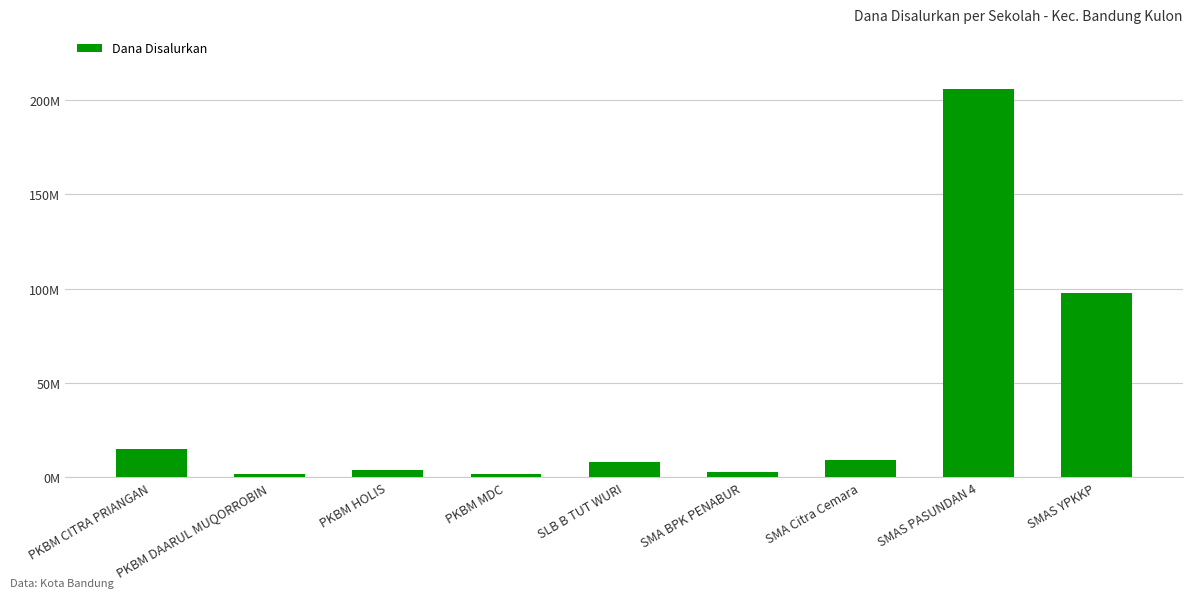

What is the maximum value shown in the chart?

205500000